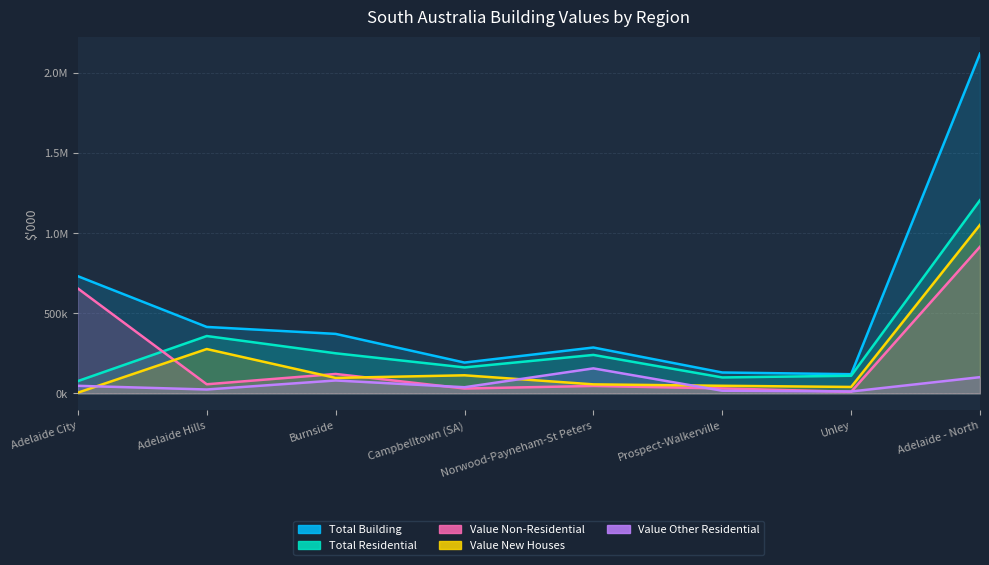

At which label is Total Building closest to 1120688?

Adelaide City